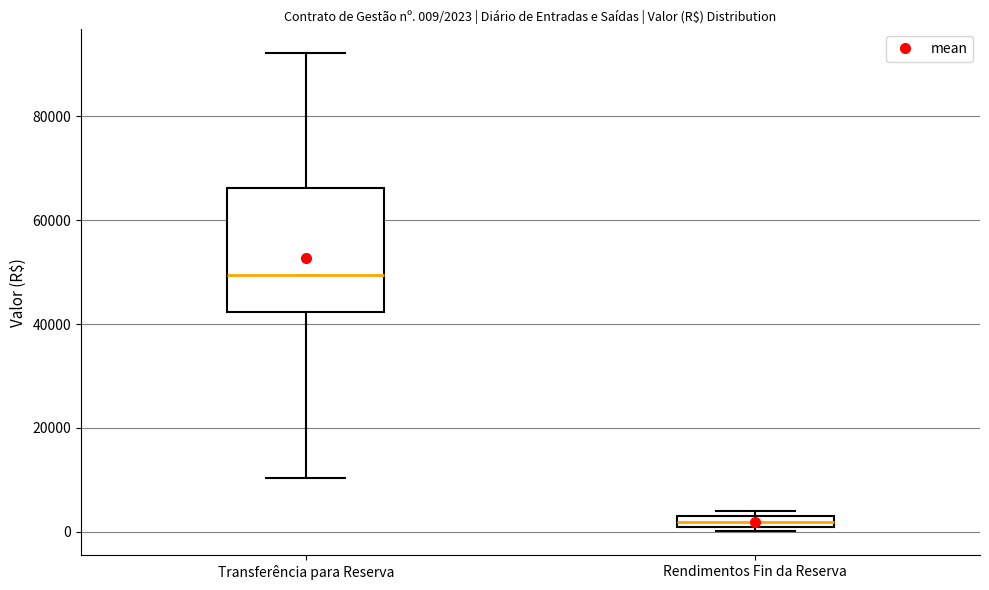

Which box is the tallest, from its lower edge to its upper edge?

Transferência para Reserva